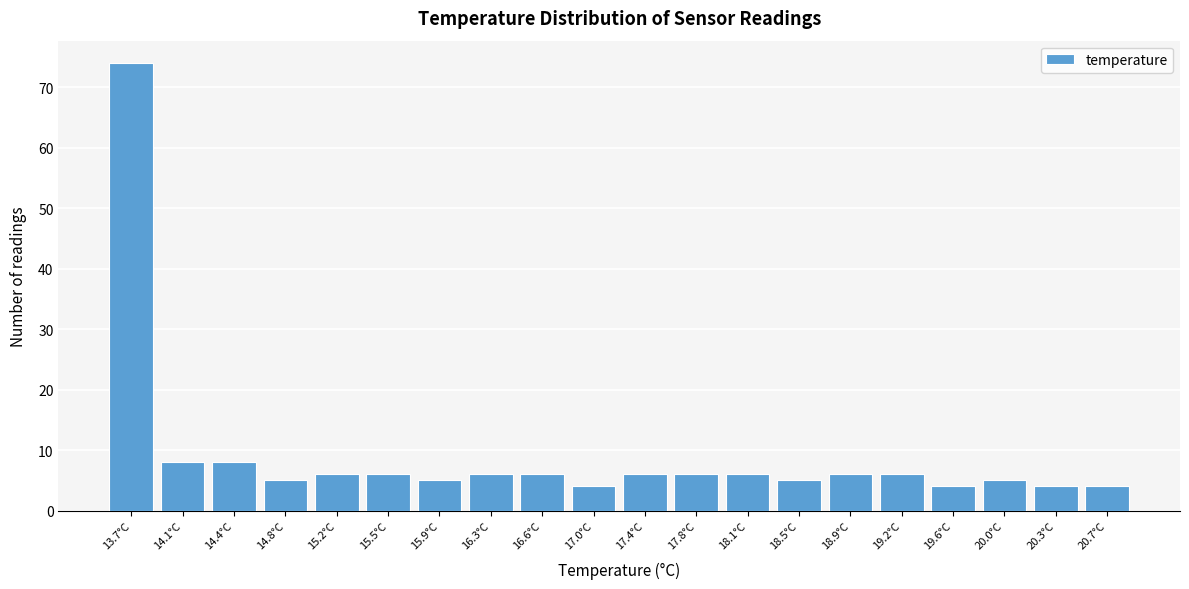

Reading left to right, transcribe this chart: for each bar, give the range it covers on the x-axis and its height. Neither the bar edges nor the heights are printed on the chart, so give them approximately, as read against the axes.

13.50 to 13.87: 74
13.87 to 14.24: 8
14.24 to 14.61: 8
14.61 to 14.98: 5
14.98 to 15.35: 6
15.35 to 15.72: 6
15.72 to 16.09: 5
16.09 to 16.46: 6
16.46 to 16.83: 6
16.83 to 17.20: 4
17.20 to 17.57: 6
17.57 to 17.94: 6
17.94 to 18.31: 6
18.31 to 18.68: 5
18.68 to 19.05: 6
19.05 to 19.42: 6
19.42 to 19.79: 4
19.79 to 20.16: 5
20.16 to 20.53: 4
20.53 to 20.90: 4